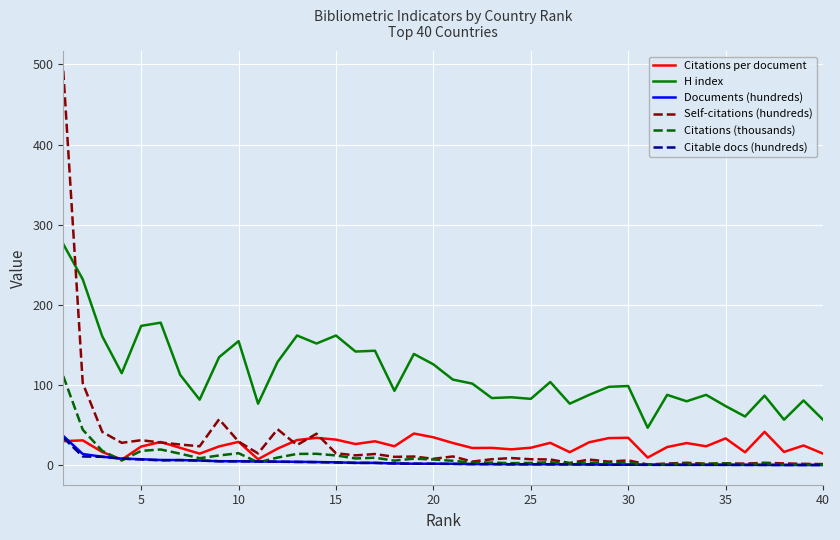

True or false: Documents (hundreds) and H index intersect in this chart.

False